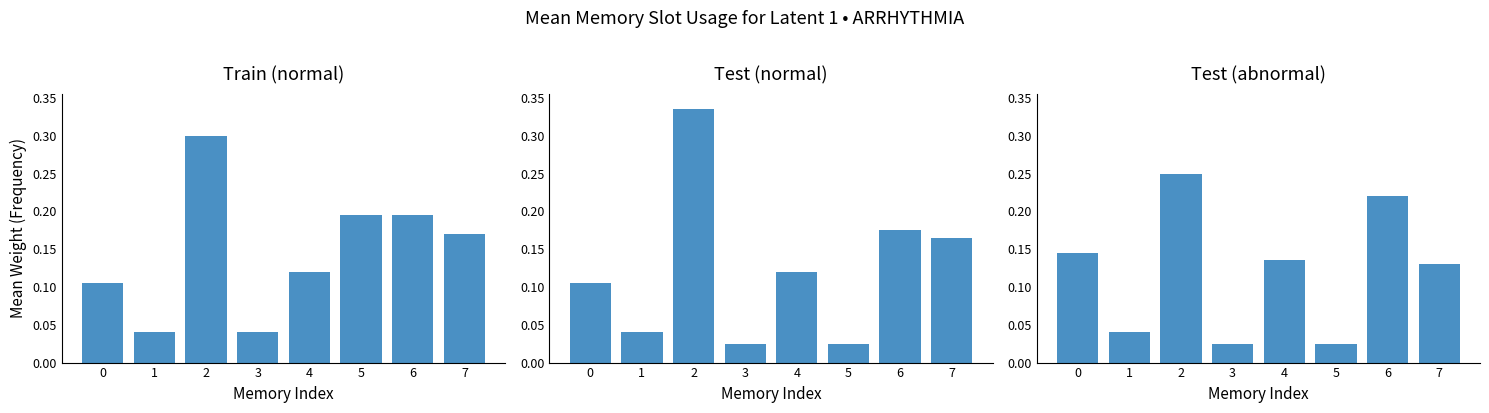

Between 3 and 4, which is larger?

4